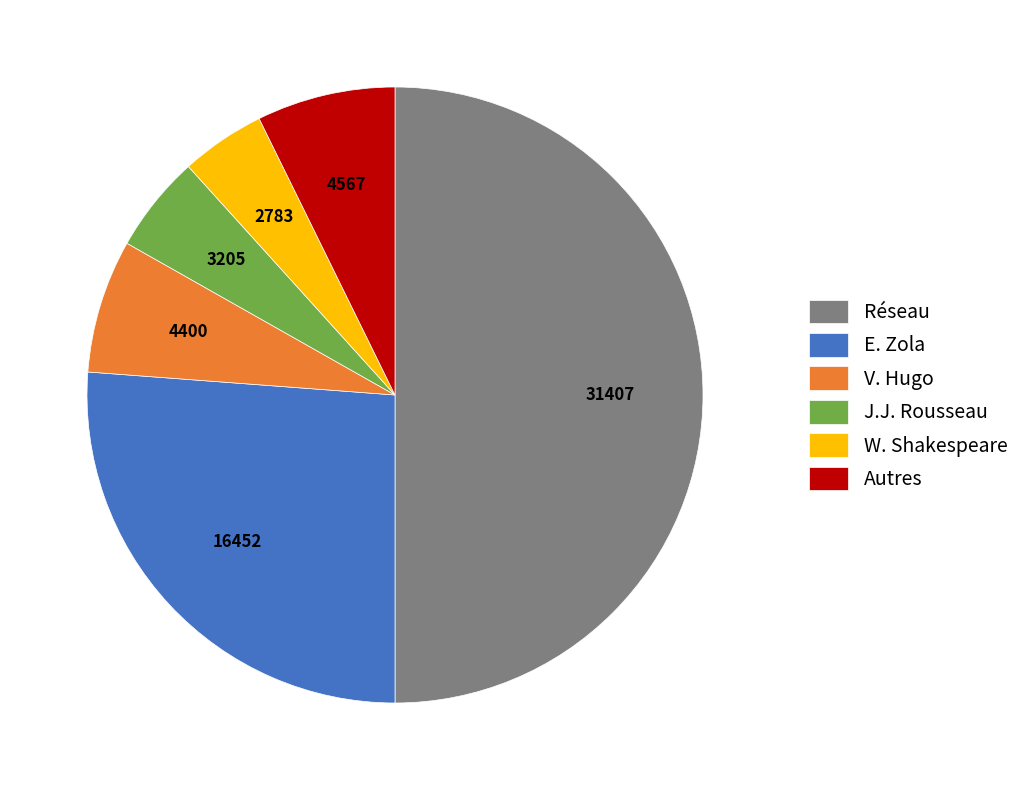

Is it true that J.J. Rousseau is 5% of the pie?

True